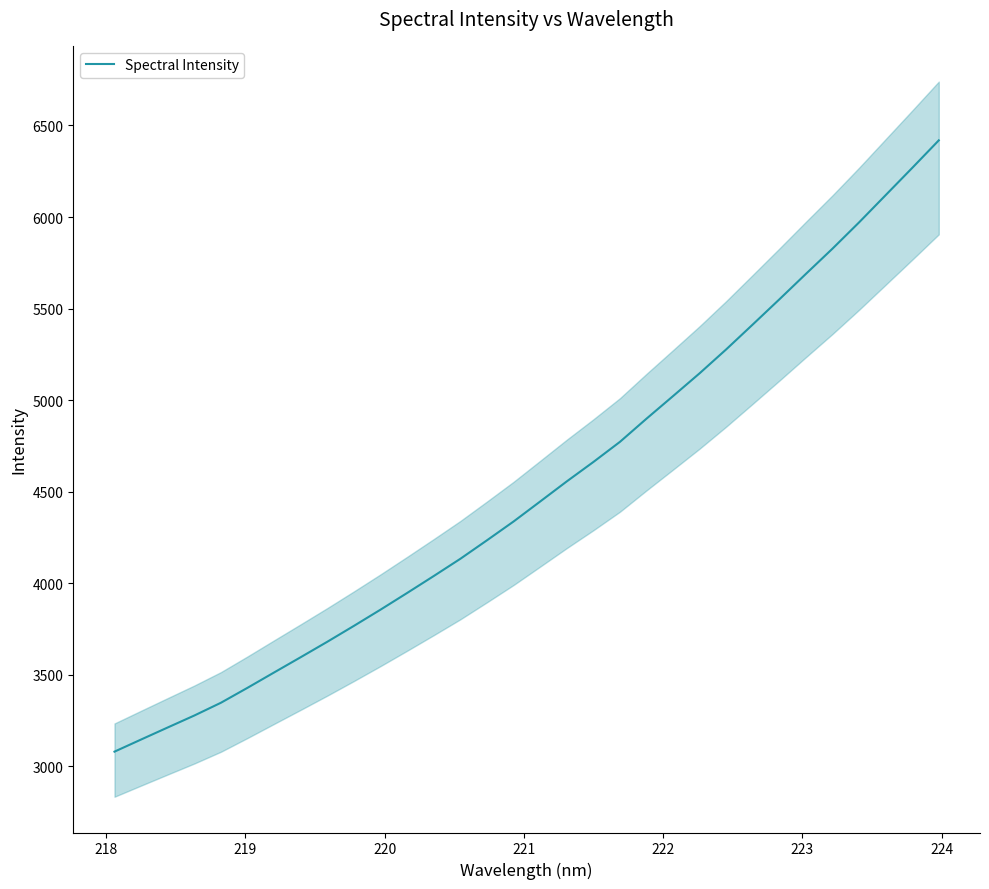

How many series are shown in this chart?

1